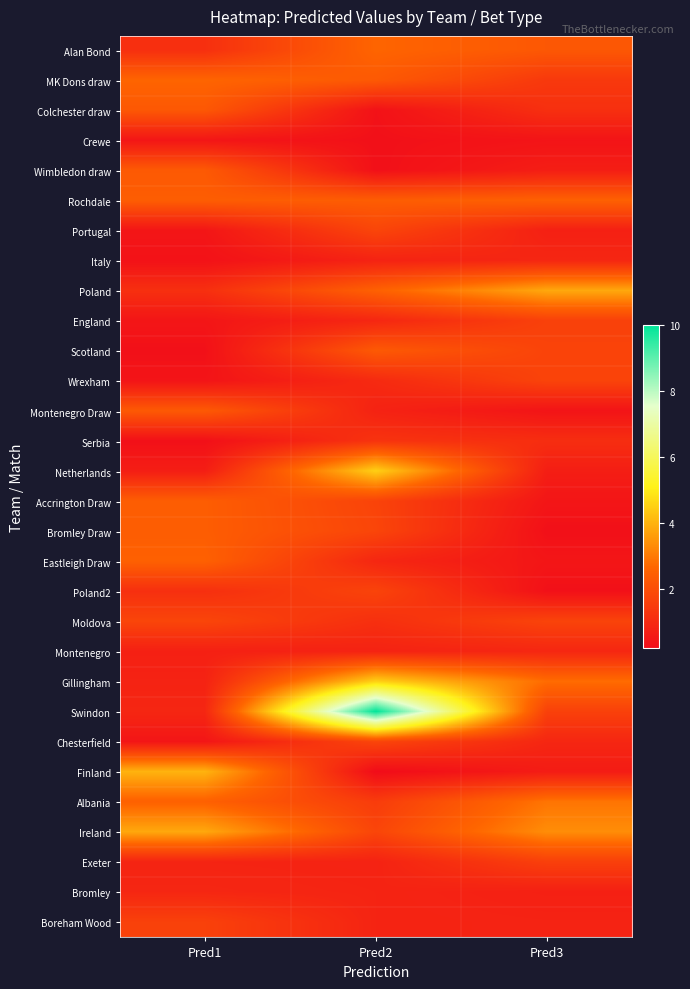

List the series in order of their peak value, lowest first.

Crewe, Italy, Montenegro, Bromley, Serbia, Exeter, England, Boreham Wood, Wrexham, Poland2, Portugal, Moldova, Chesterfield, Colchester draw, Wimbledon draw, Scotland, Montenegro Draw, Accrington Draw, Bromley Draw, Rochdale, Eastleigh Draw, Alan Bond, MK Dons draw, Albania, Poland, Ireland, Finland, Netherlands, Gillingham, Swindon